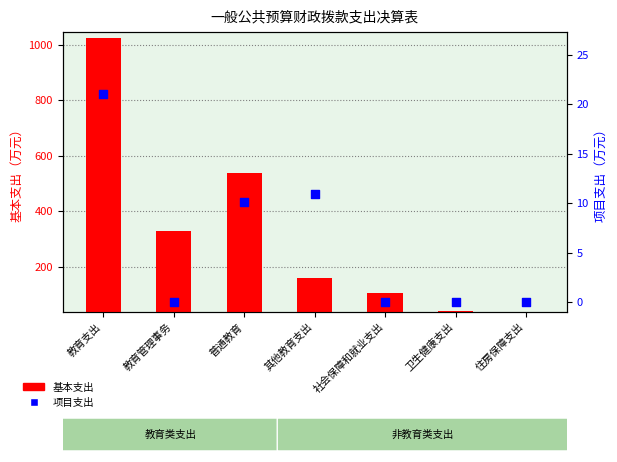

What is the total value across all series at 教育支出?

1045.7